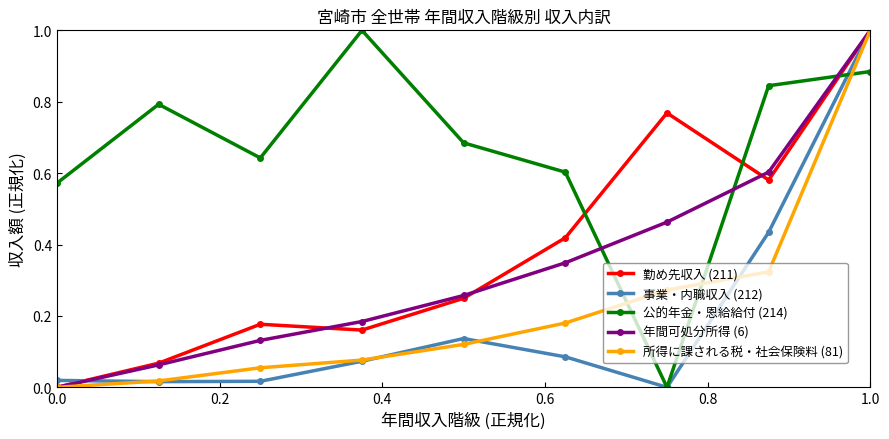

True or false: 年間可処分所得 (6) has more than 0 interior local peaks.

False